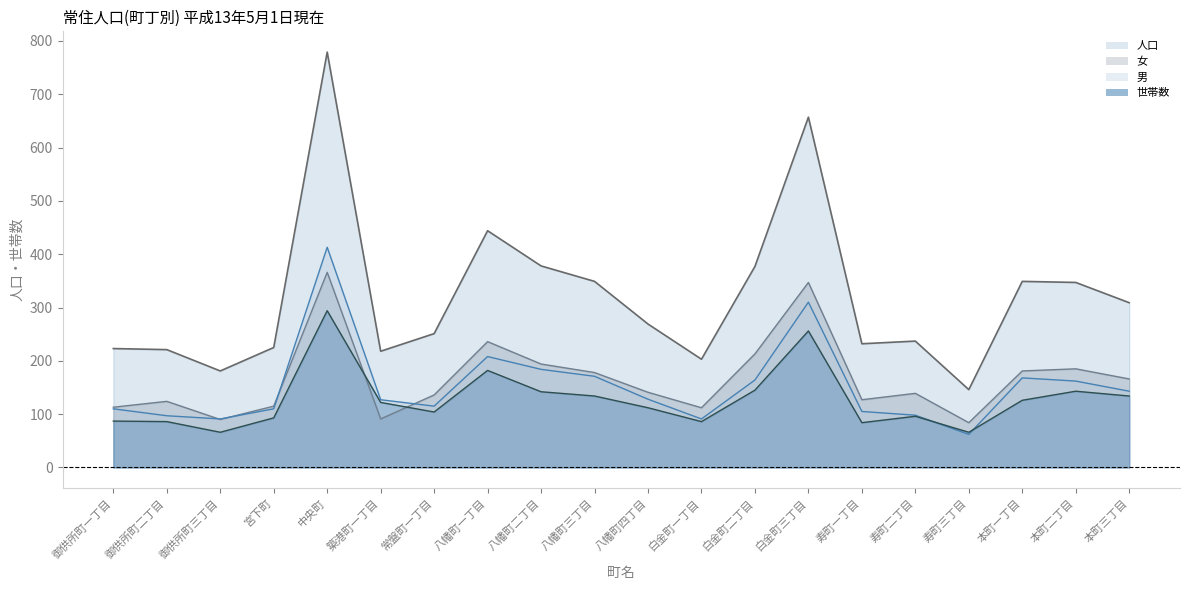

True or false: 女 and 世帯数 intersect in this chart.

True